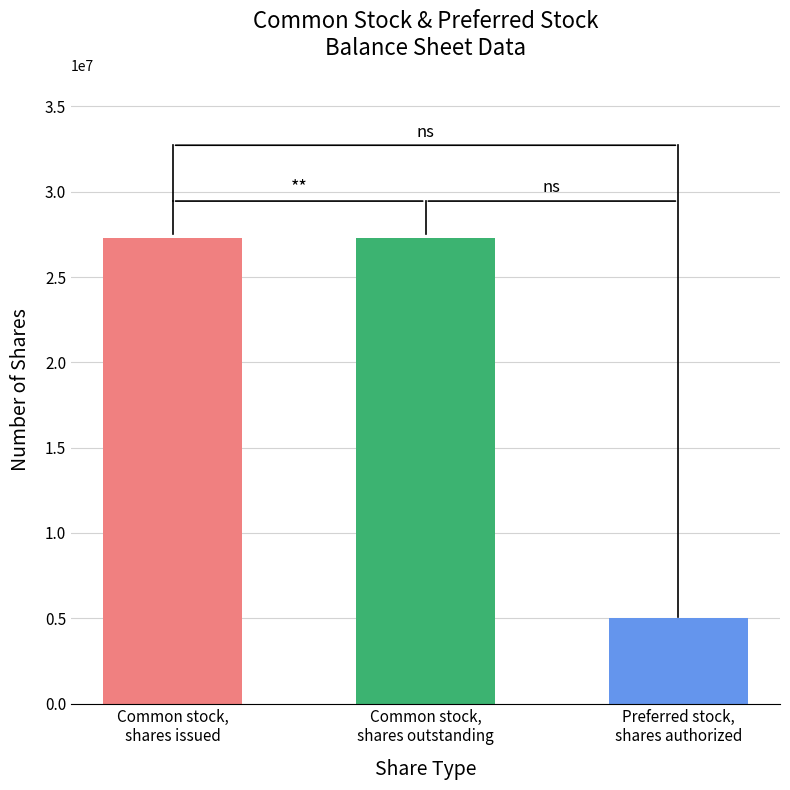

Does the chart contain stacked bars?

No